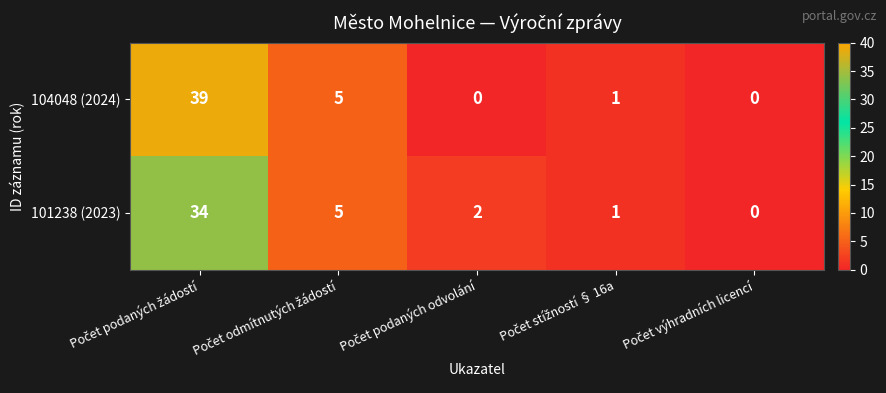

Which series has the widest spread of values?

104048 (2024)